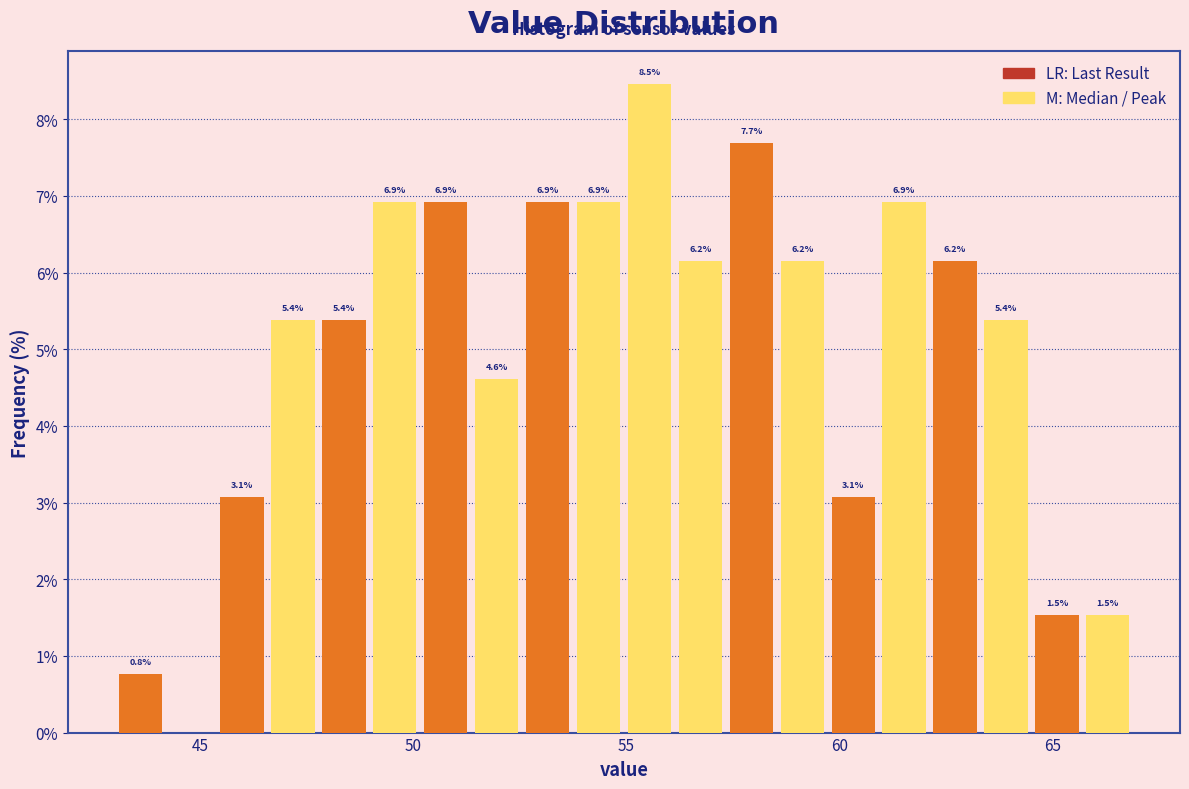

Around what value on the x-axis is the tallest bar? Give the approximate position of its centre, as read against the axis.

55.5